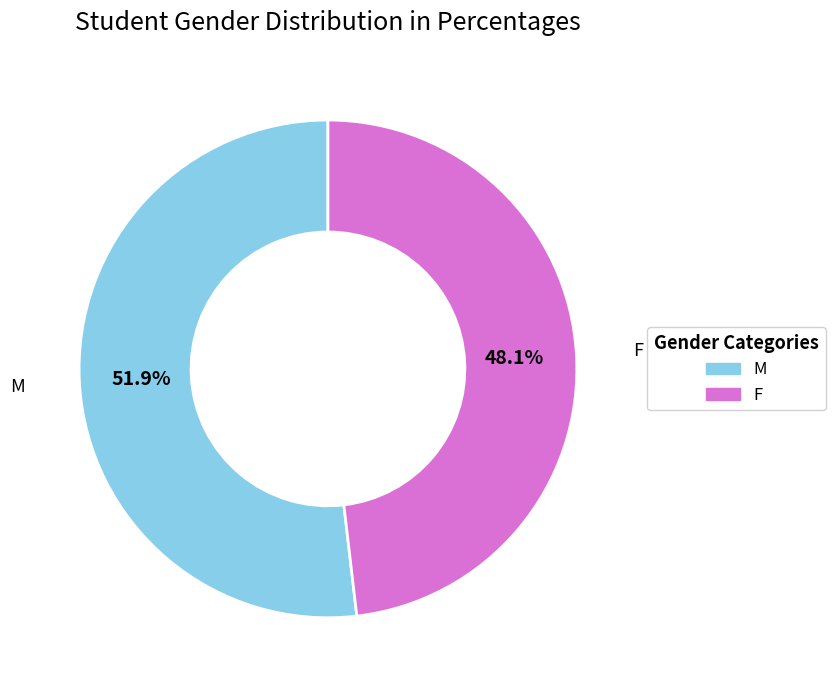

What is the smallest slice in the pie chart?

F